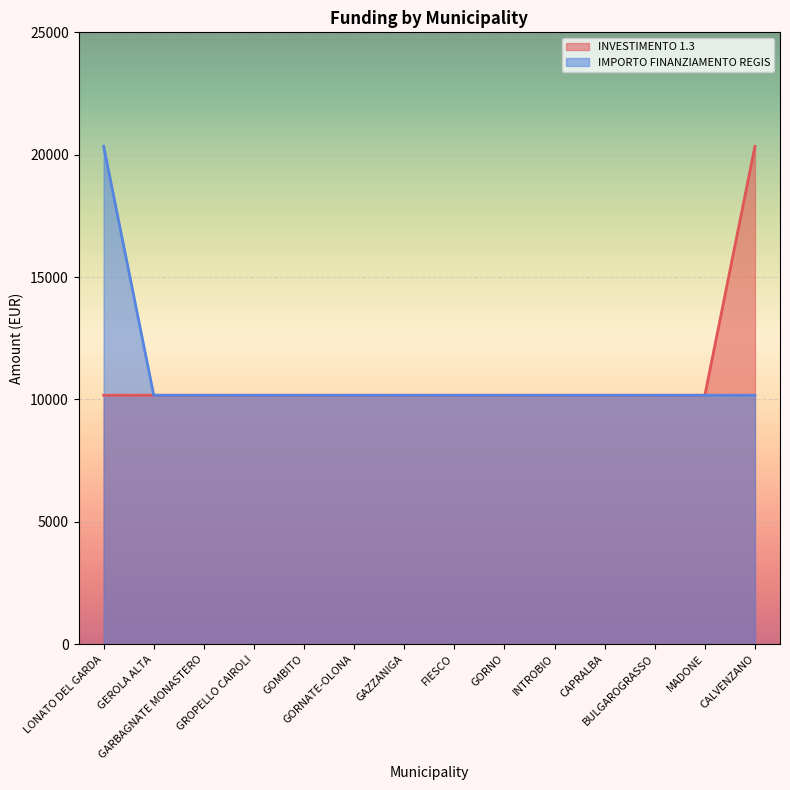

What is the smallest value displayed?

10172